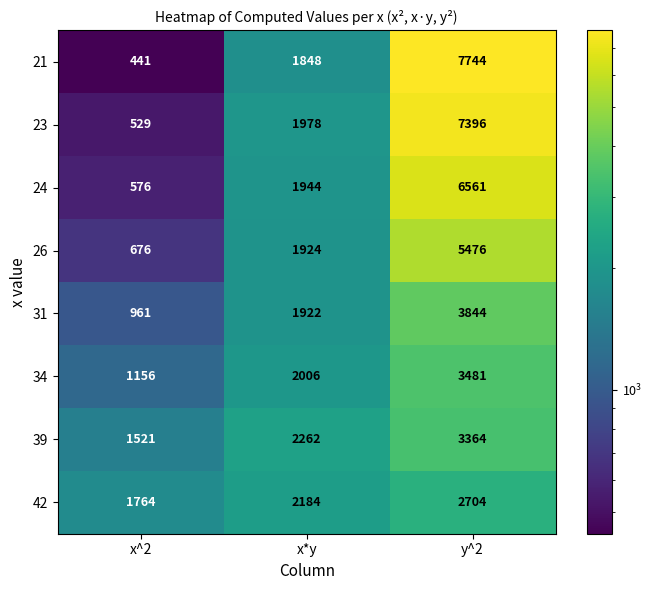

What is the maximum value for 42?

2704